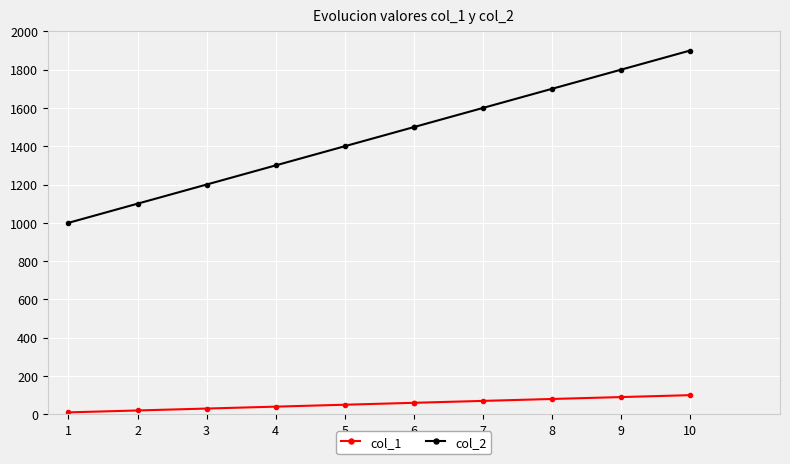

Which series has the largest range (max minus min)?

col_2